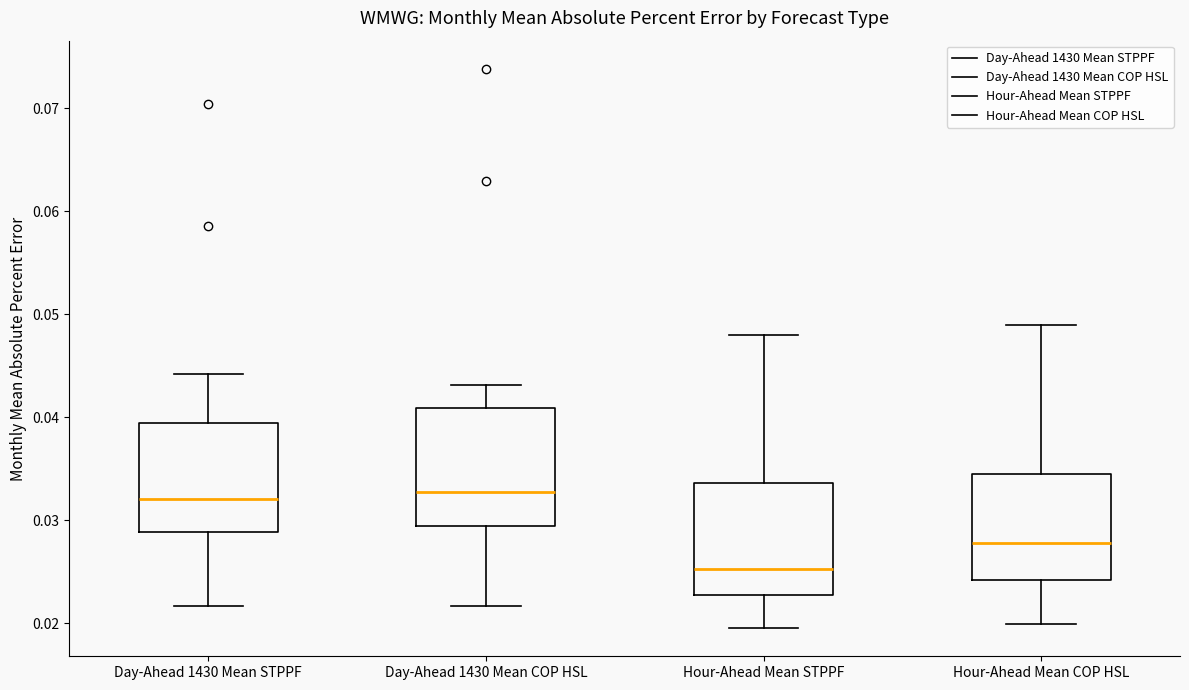

Reading left to right, transcribe this box plot: for each box, give where its median line is, the range the box spans, and where its two whiskers end, as read against the y-axis. The values are not printed on the chart, so give them approximately, as read against the axis.

Day-Ahead 1430 Mean STPPF: median 0.032, box 0.029 to 0.039, whiskers 0.022 to 0.044
Day-Ahead 1430 Mean COP HSL: median 0.033, box 0.029 to 0.041, whiskers 0.022 to 0.043
Hour-Ahead Mean STPPF: median 0.025, box 0.023 to 0.034, whiskers 0.019 to 0.048
Hour-Ahead Mean COP HSL: median 0.028, box 0.024 to 0.035, whiskers 0.020 to 0.049